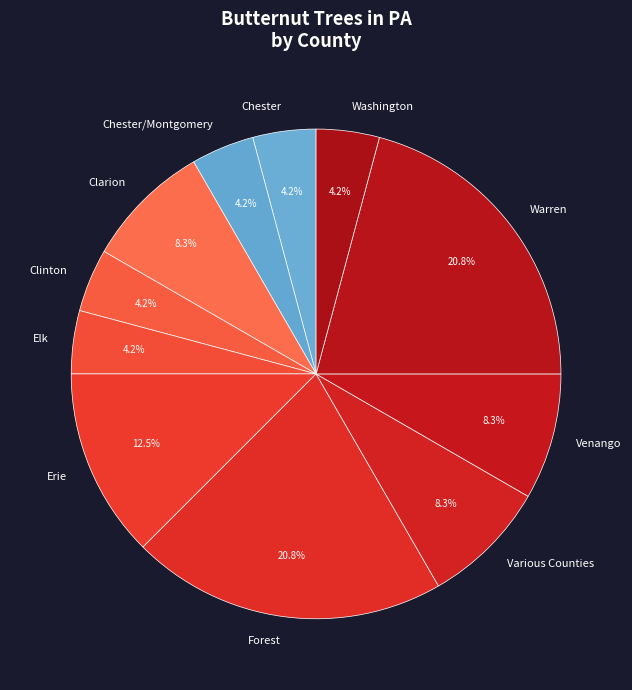

How much of the chart is everything except Venango?

91.7%